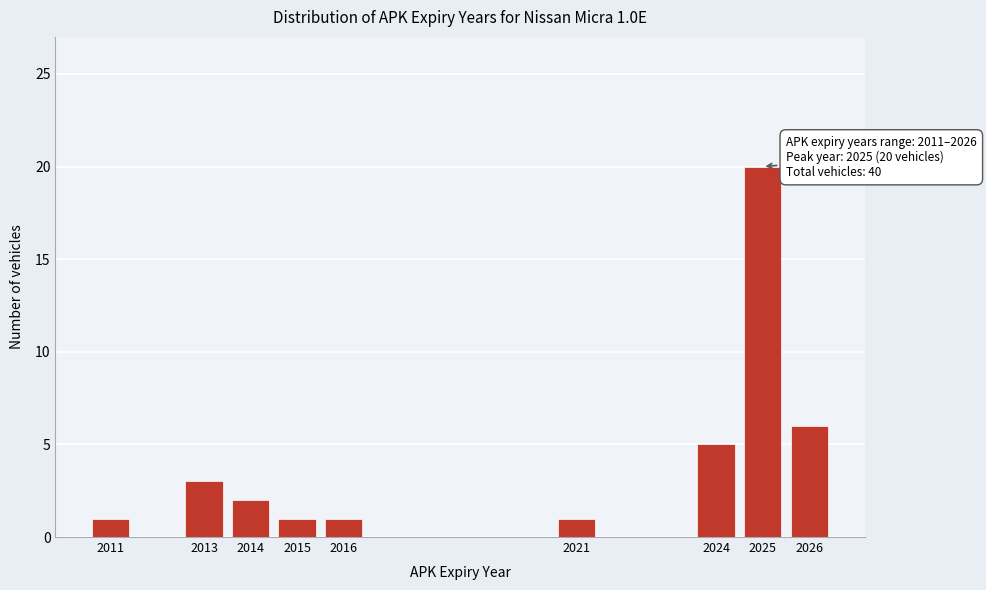

Reading left to right, extract all data points from this chart.

1	3	2	1	1	1	5	20	6